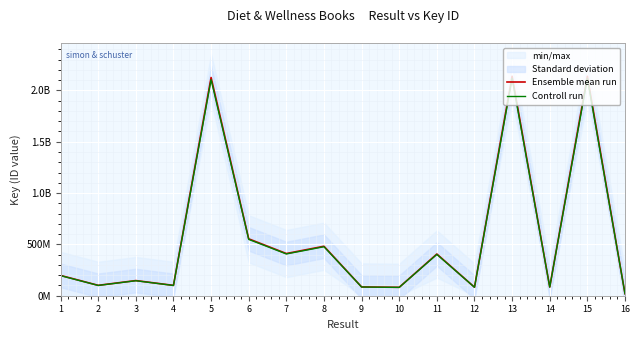

Reading left to right, what are all the values shown in this chart?

Ensemble mean run: 197635751.0	101161904.0	147515312.0	100728443.0	2125508512.0	554093196.0	410952726.0	481956405.0	85537023.0	82004346.0	406207508.0	83053305.0	2137688435.0	84880623.0	2137688361.0	19174692.0
Controll run: 195659393.5	100150285.0	146040158.9	99721158.6	2104253426.9	548552264.0	406843198.7	477136840.9	84681652.8	81184302.5	402145432.9	82222772.0	2116311550.7	84031816.8	2116311477.4	18982945.1